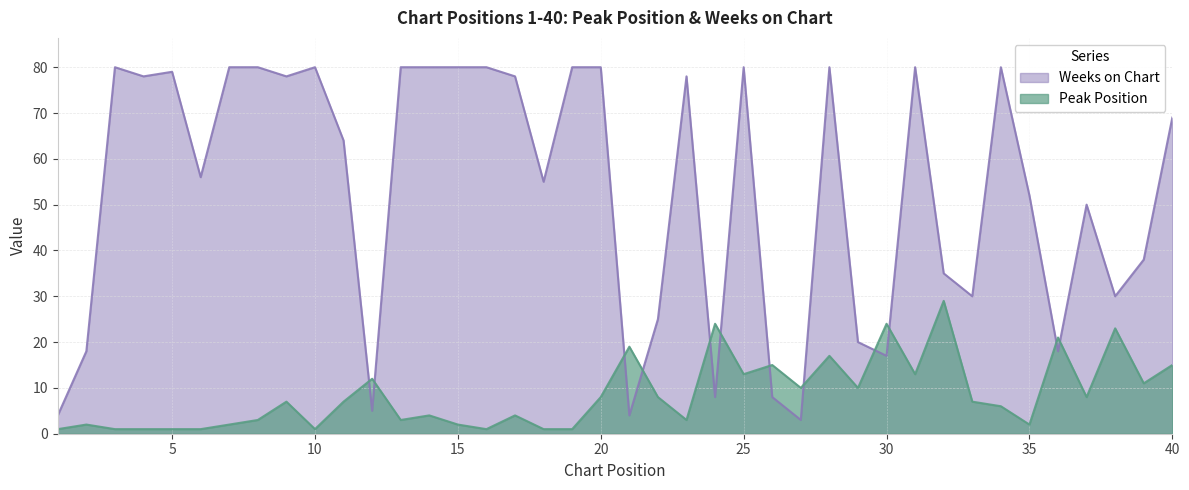

What is the difference between the Peak Position values at 10 and 14?

3